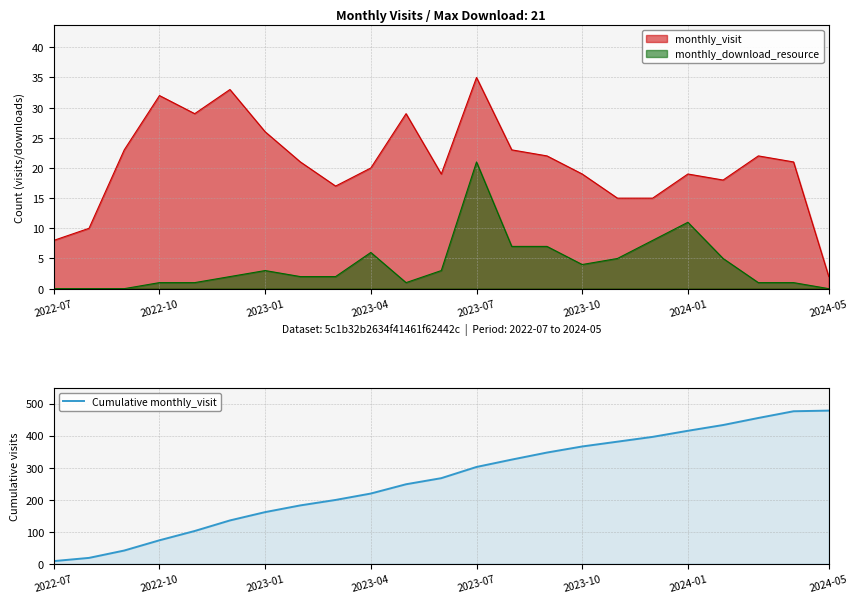

What is the highest value of the Cumulative monthly_visit series?

478